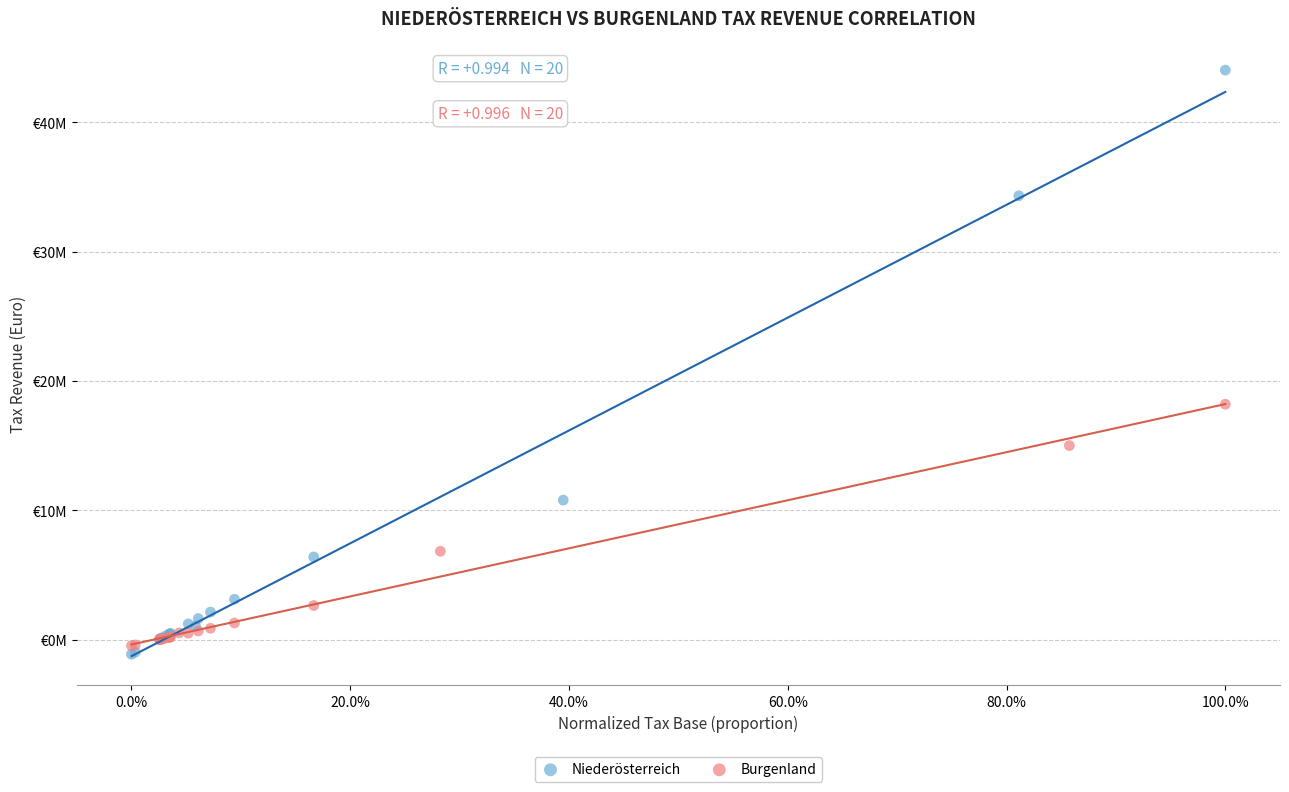

What are all the series names shown in the legend?

Niederösterreich, Burgenland